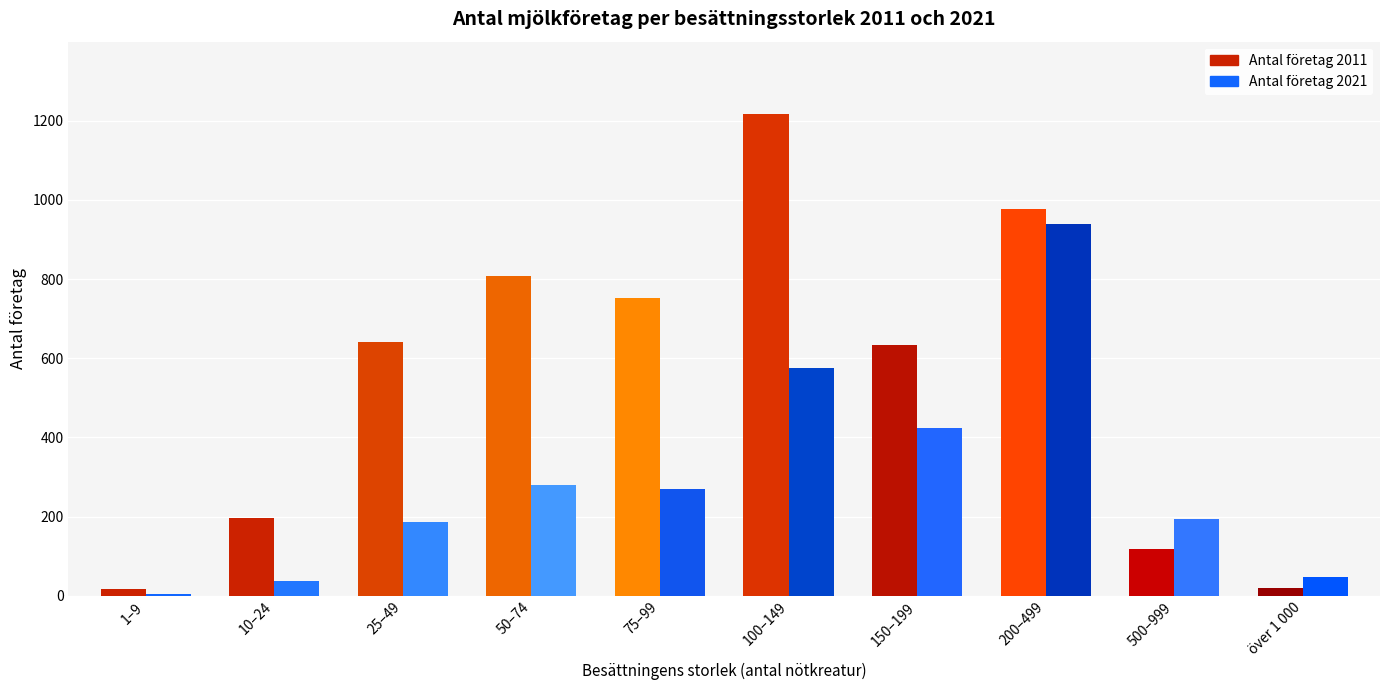

What is the difference between the Antal företag 2011 values at över 1 000 and 500–999?

99